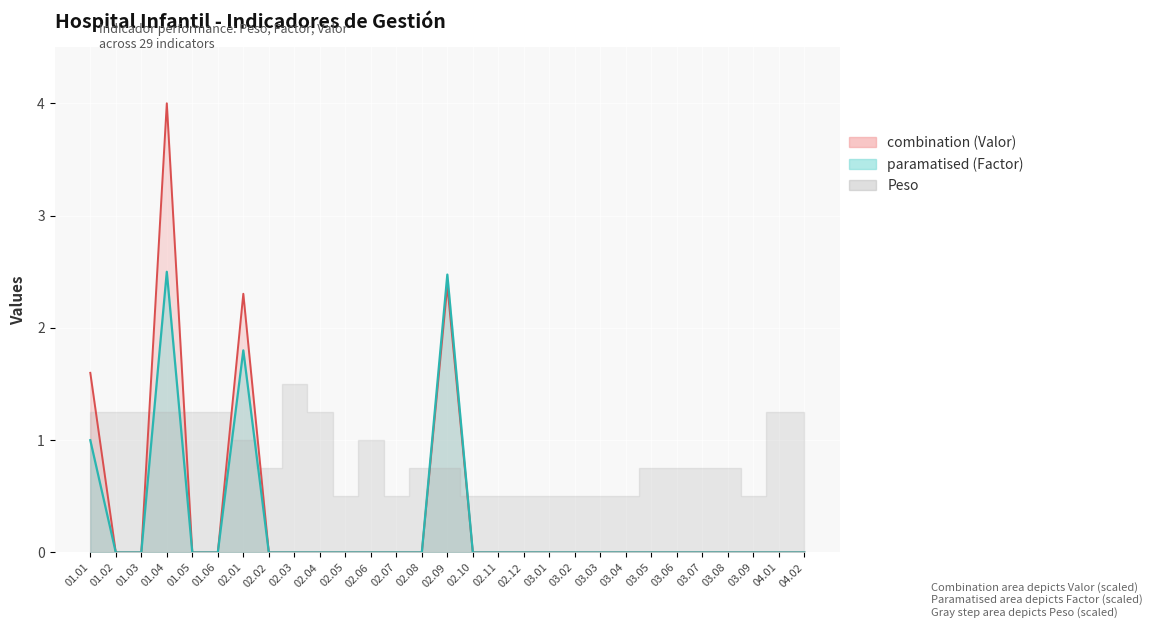

At which category does the chart reach its peak across all series?

01.04